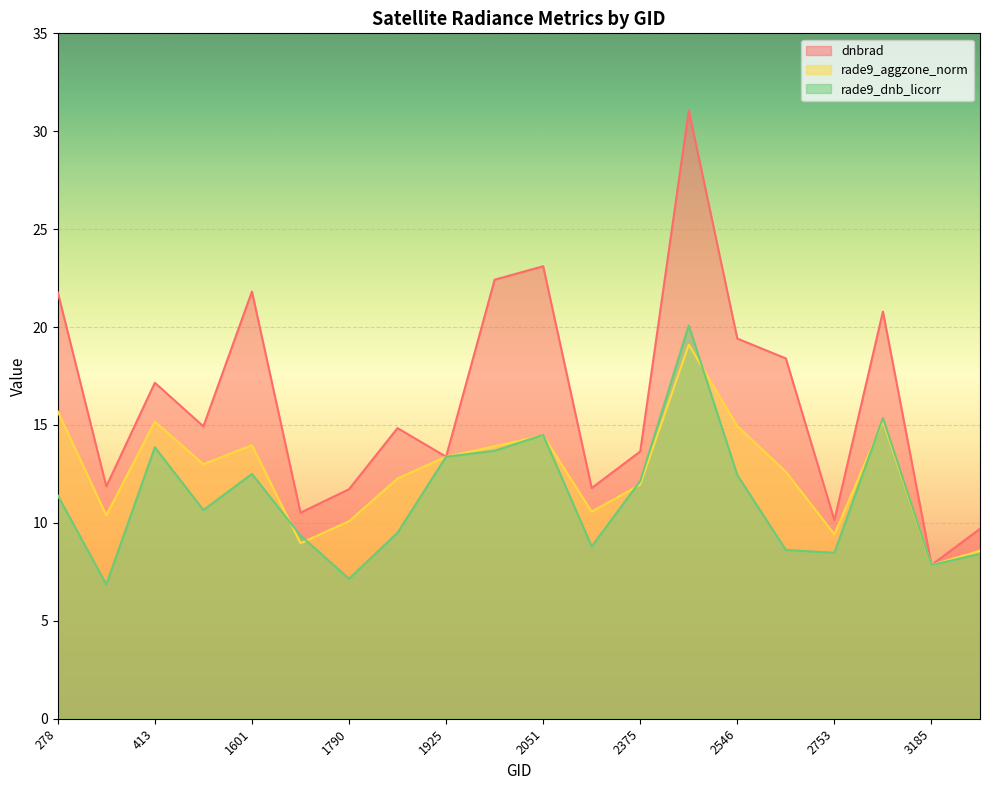

What is the maximum value shown in the chart?

31.1